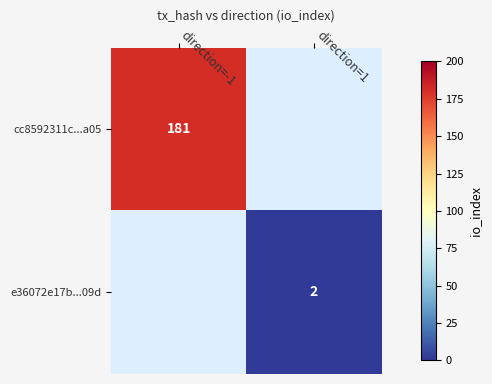

At how many categories does at least one series exceed 46?

1